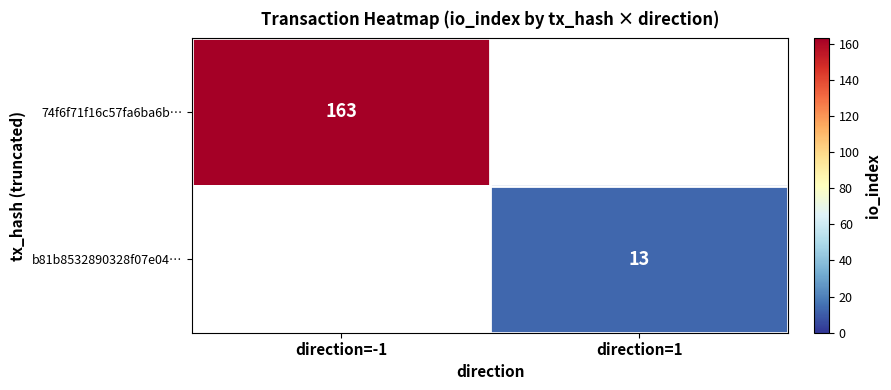

The value of 74f6f71f16c57fa6ba6b… at direction=-1 is 218. True or false?

False